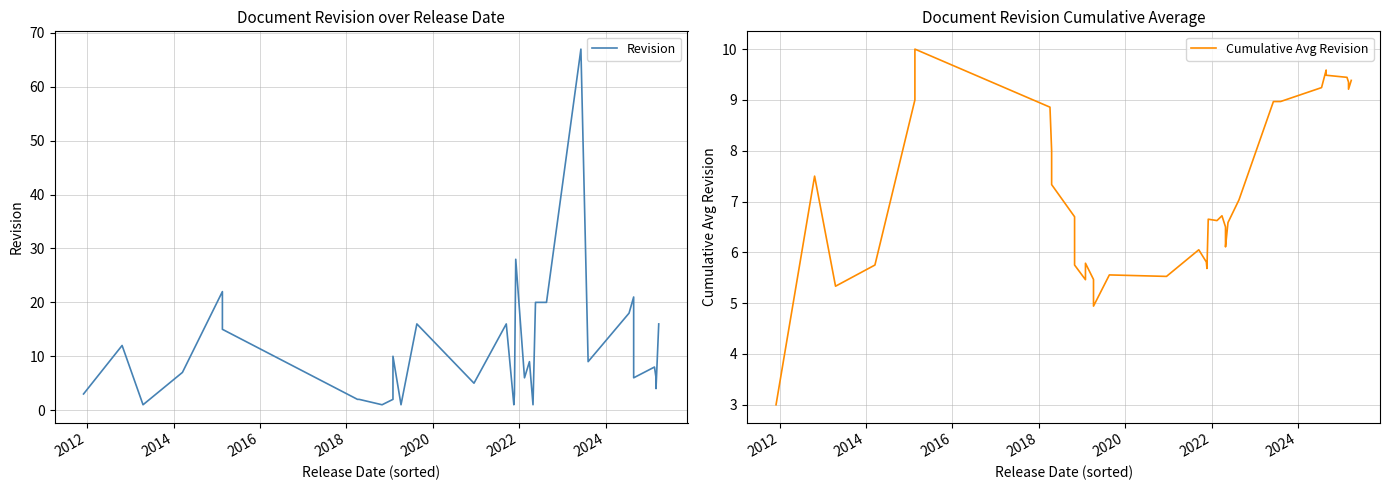

How many values in the Revision series are below 6?

19